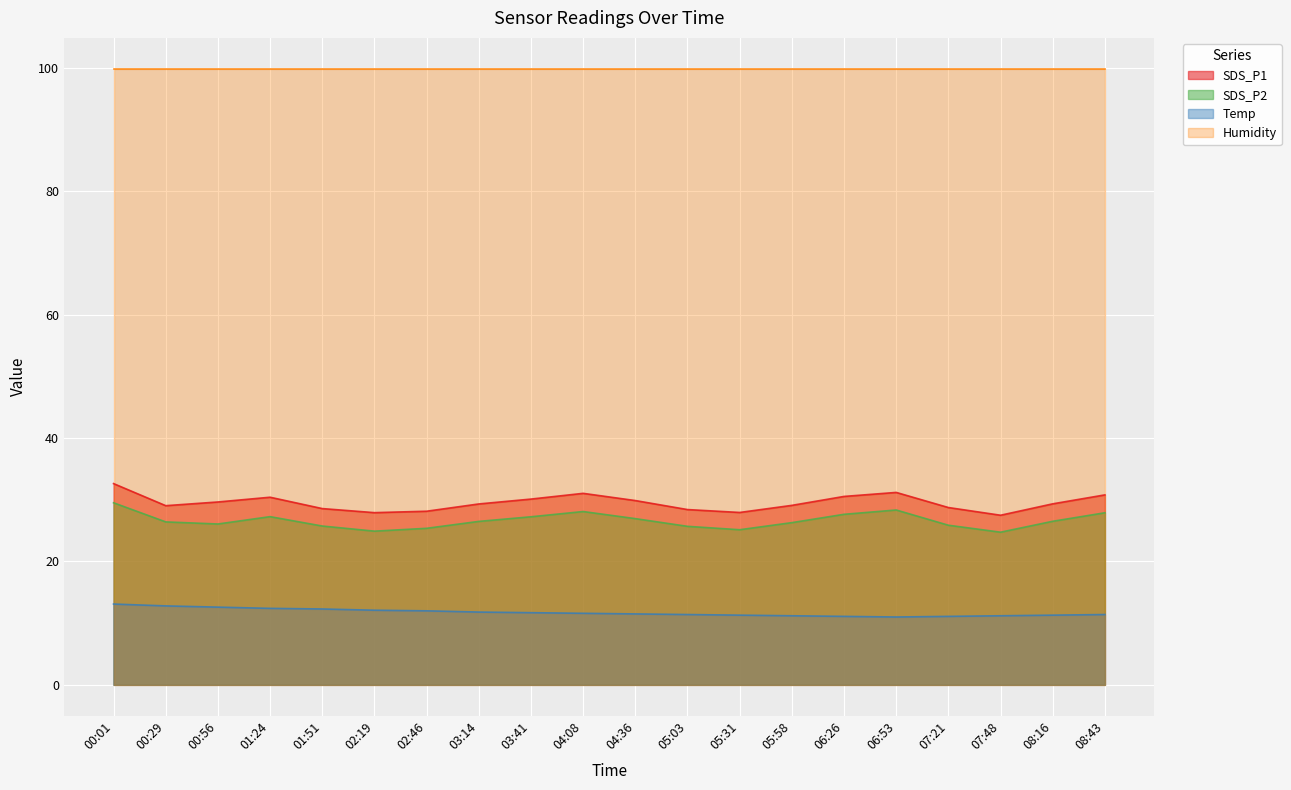

Which category has the highest value across all series?

00:01